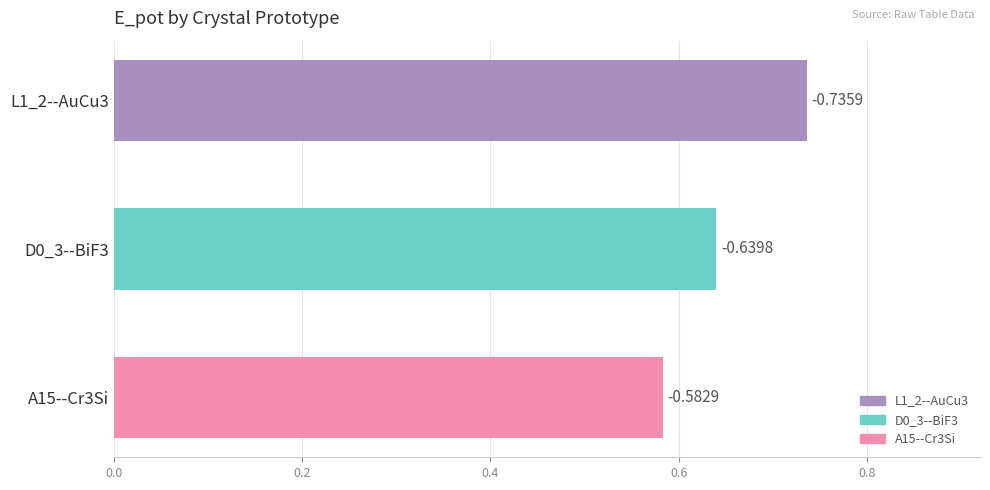

How many bars are there in total?

3